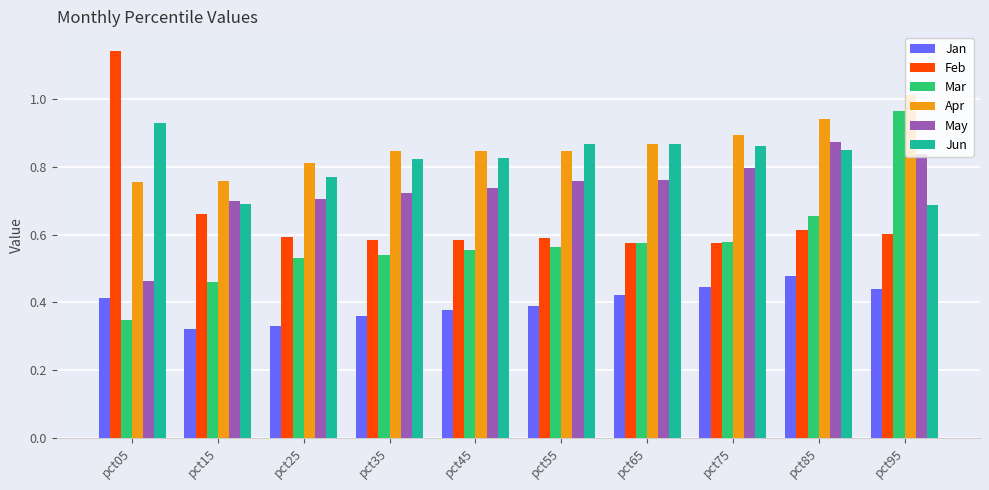

What is the sum of all Mar values?

5.8